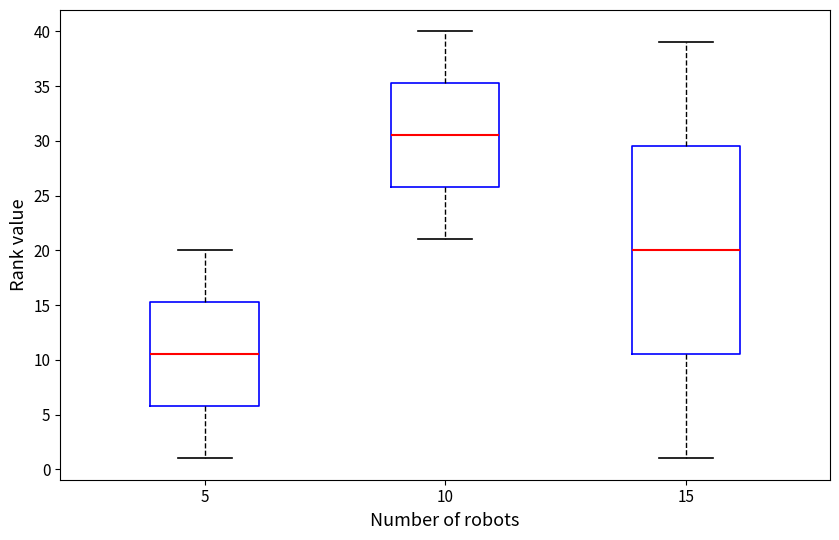

Which box has the lowest median line?

5